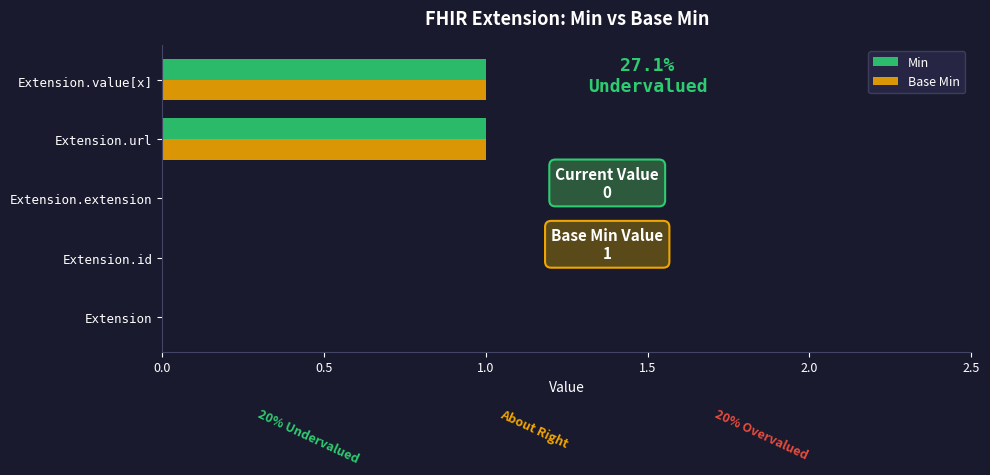

The value of Min at Extension.value[x] is 1. True or false?

True